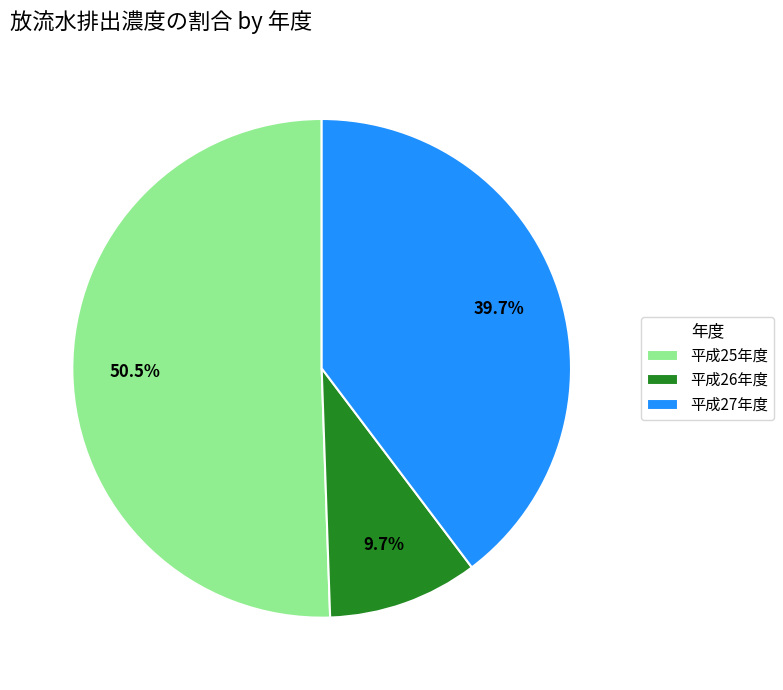

Which category has the biggest portion of the pie?

平成25年度